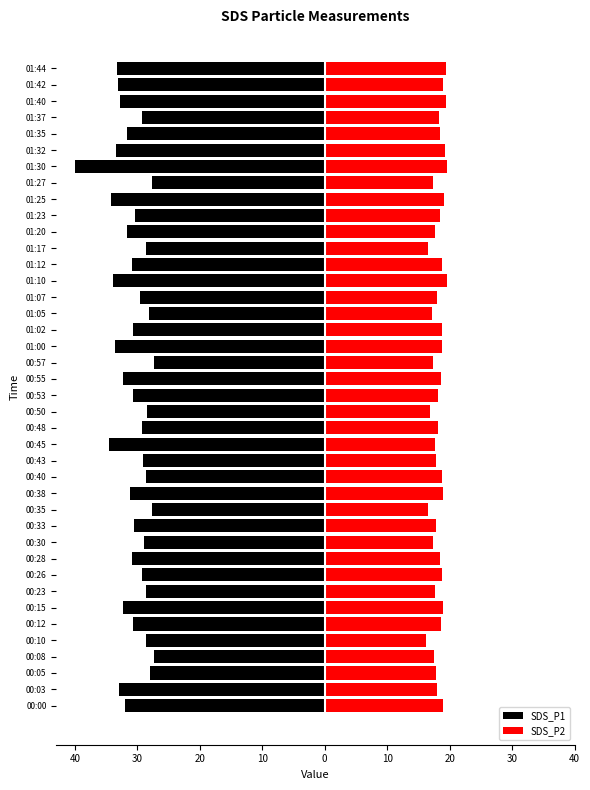

How many bars are there in each group?

2